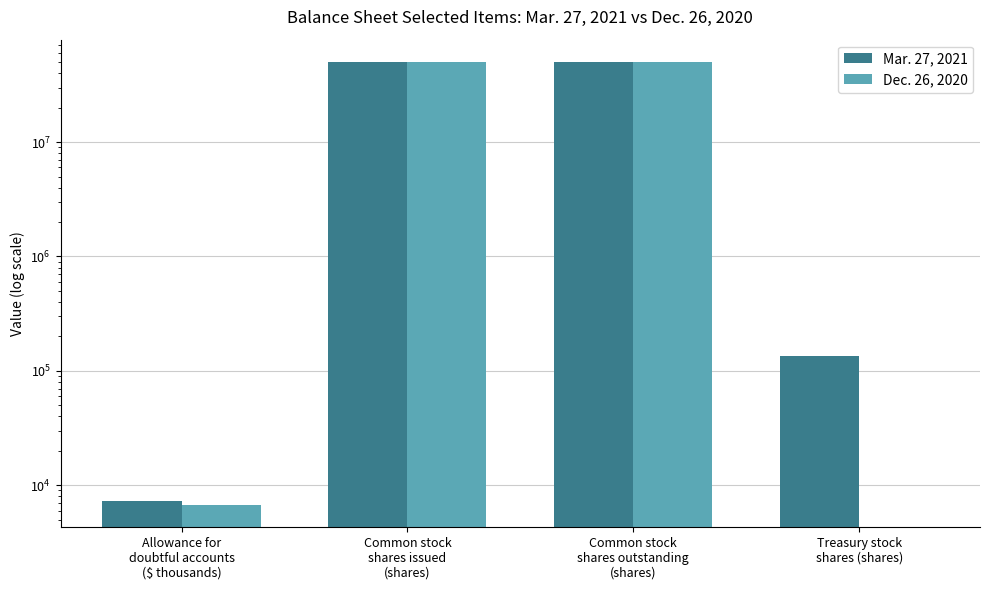

What is the average value of the Mar. 27, 2021 series?

25176820